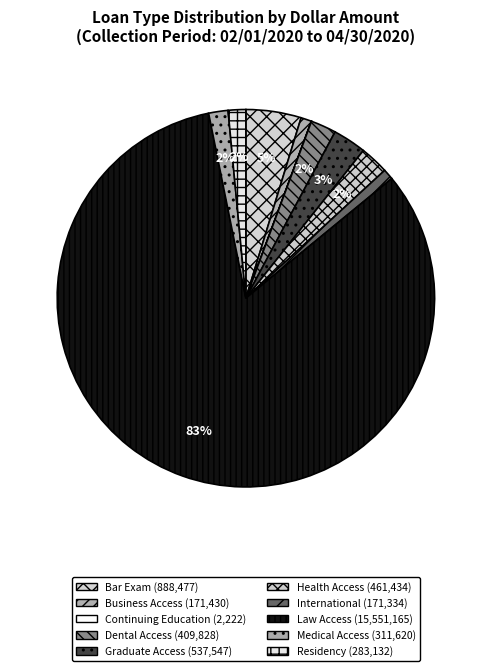

Rank the categories by value from lowest to highest.

Continuing Education, International, Business Access, Residency, Medical Access, Dental Access, Health Access, Graduate Access, Bar Exam, Law Access